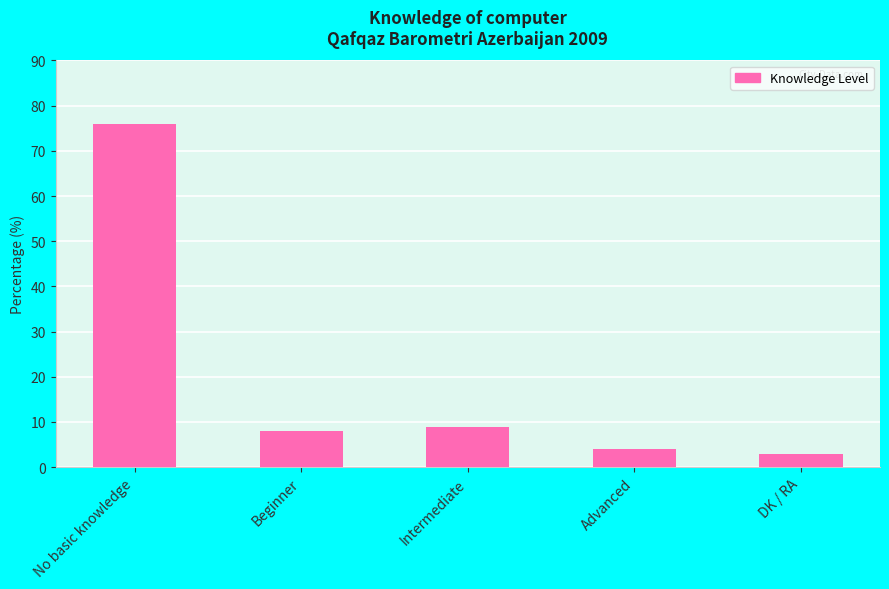

Which has a higher value, No basic knowledge or Advanced?

No basic knowledge